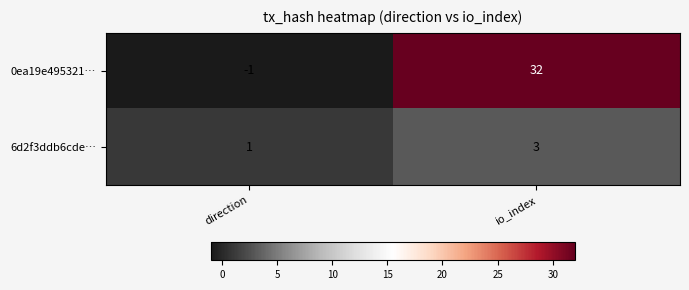

What is the average value of the 0ea19e495321… series?

16